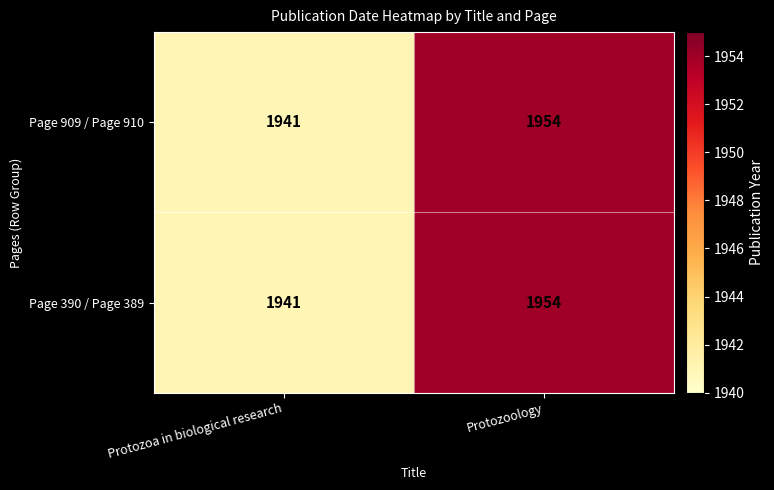

What is the total value across all series at Protozoology?

3908